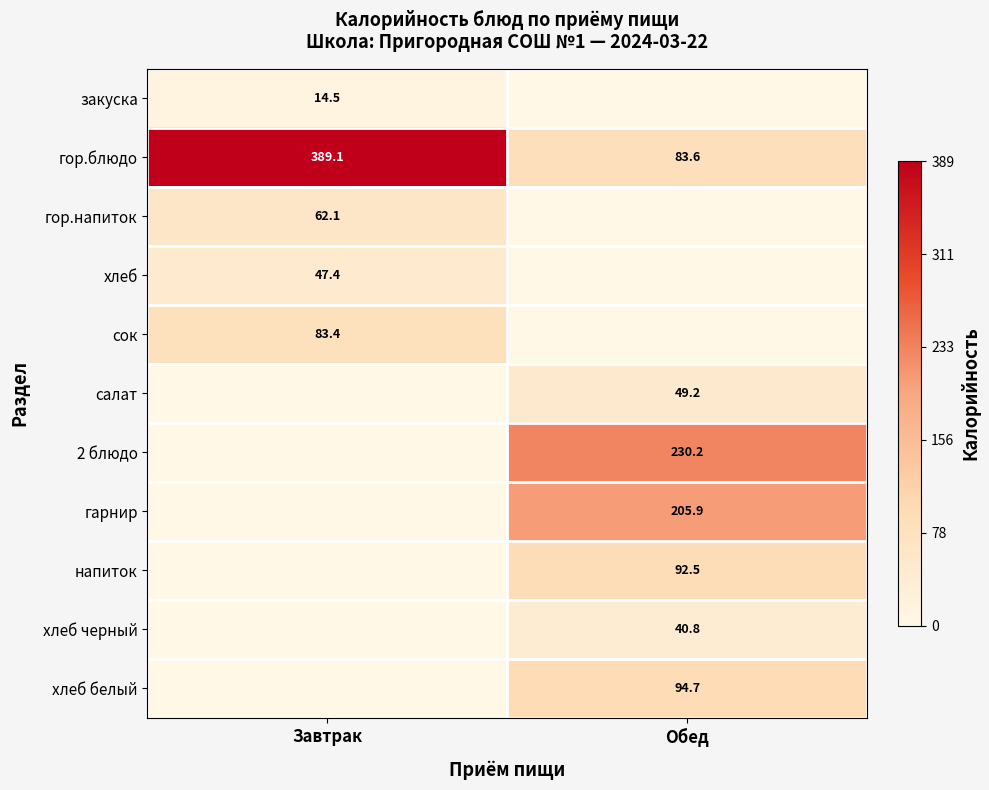

The value of сок at Завтрак is 0.1. True or false?

False